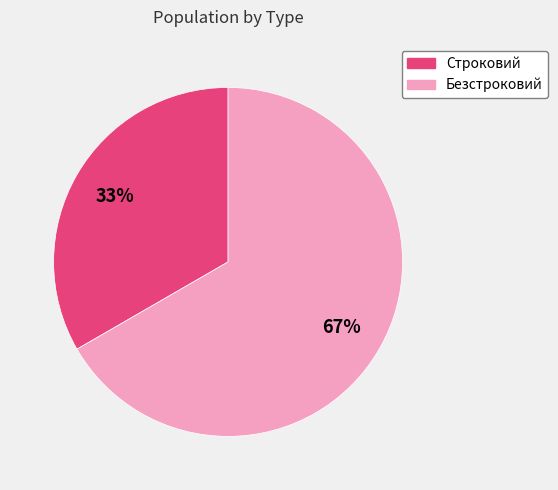

Combined, do Строковий and Безстроковий account for over 50%?

Yes